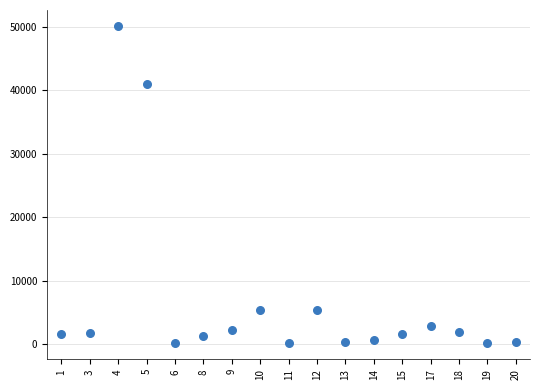

What is the range of Y values (max minus min)?

50043.8